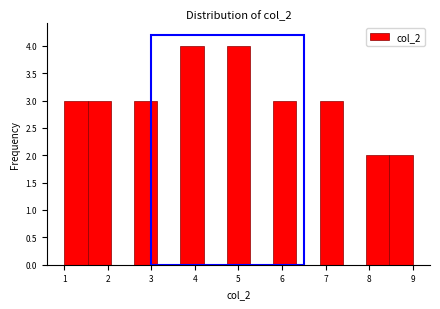

Reading left to right, list every bar in this chart as the range it spans on the x-axis followed by its height. Neither the bar edges nor the heights are printed on the chart, so give them approximately, as read against the axes.

1.0 to 1.5: 3
1.5 to 2.1: 3
2.1 to 2.6: 0
2.6 to 3.1: 3
3.1 to 3.7: 0
3.7 to 4.2: 4
4.2 to 4.7: 0
4.7 to 5.3: 4
5.3 to 5.8: 0
5.8 to 6.3: 3
6.3 to 6.9: 0
6.9 to 7.4: 3
7.4 to 7.9: 0
7.9 to 8.5: 2
8.5 to 9.0: 2